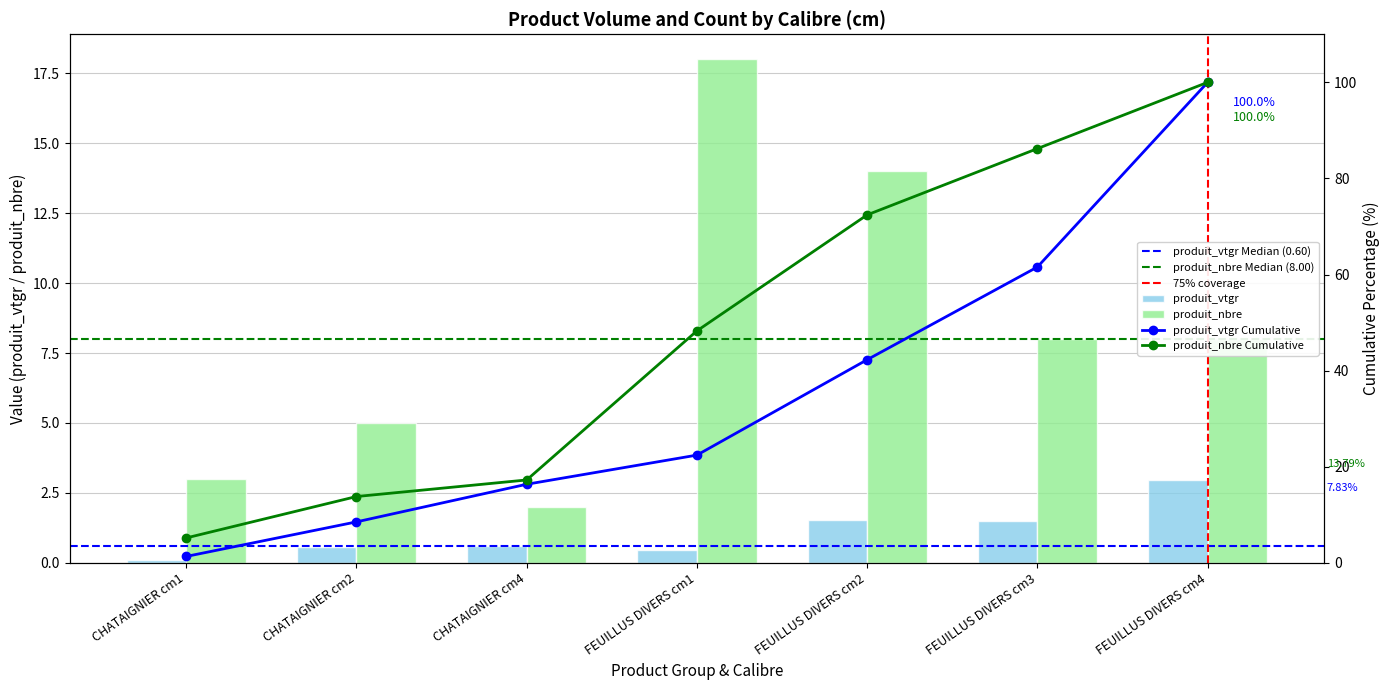

Reading right to left, list all the values displayed in this chart.

produit_vtgr: 3.0	1.5	1.5	0.5	0.6	0.6	0.1
produit_nbre: 8.0	8.0	14.0	18.0	2.0	5.0	3.0